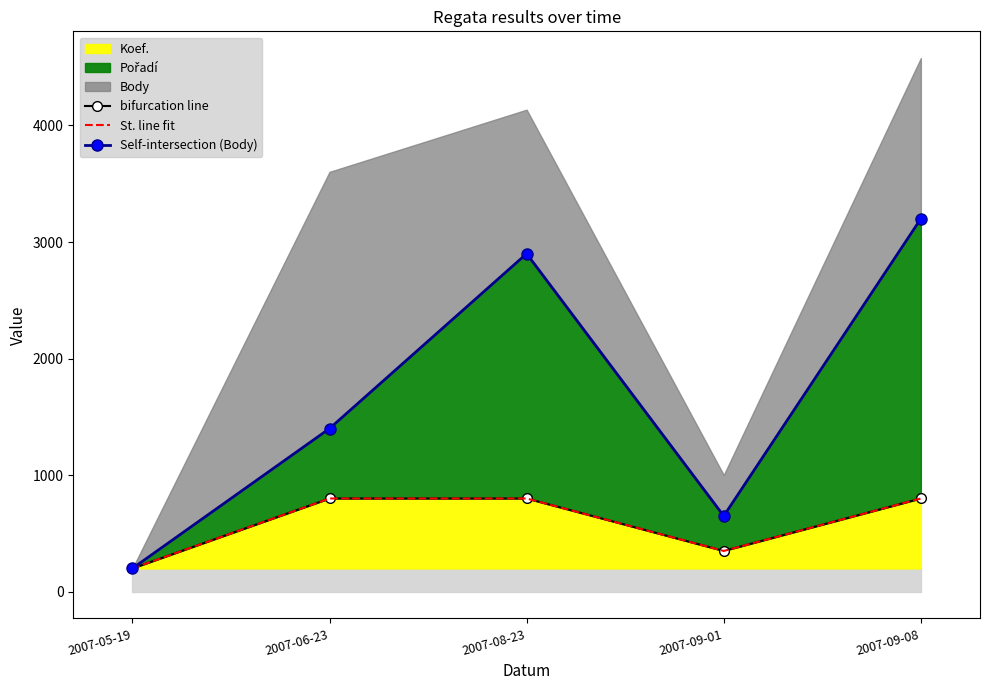

How many St. line fit values are between 350 and 800?

4